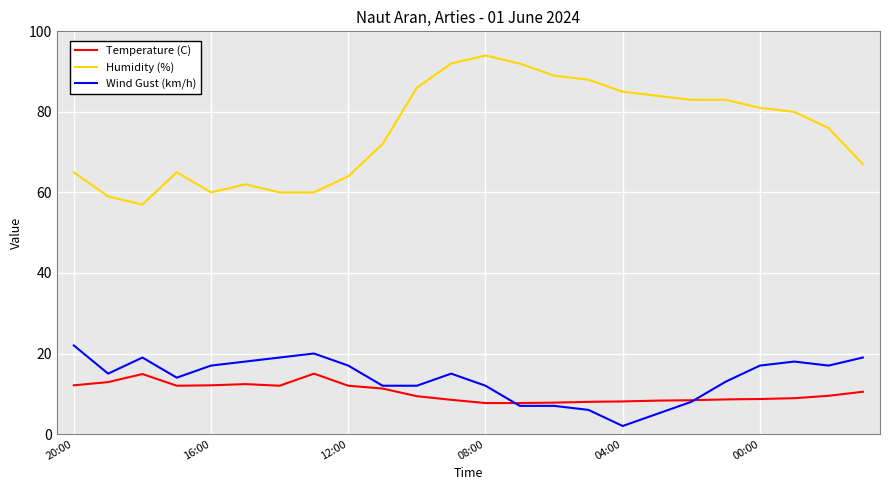

What is the smallest value displayed?

2.0